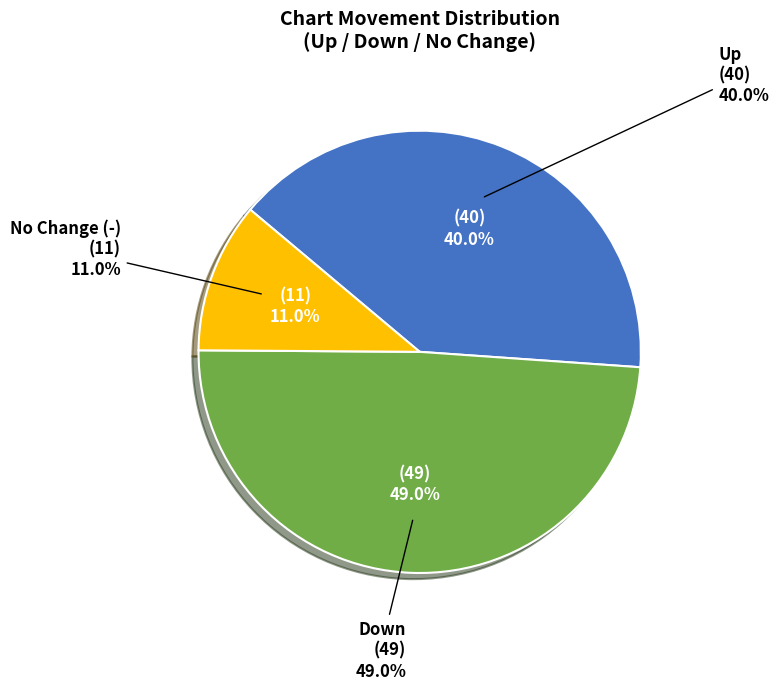

What percentage is the up slice, to the nearest percent?

40%